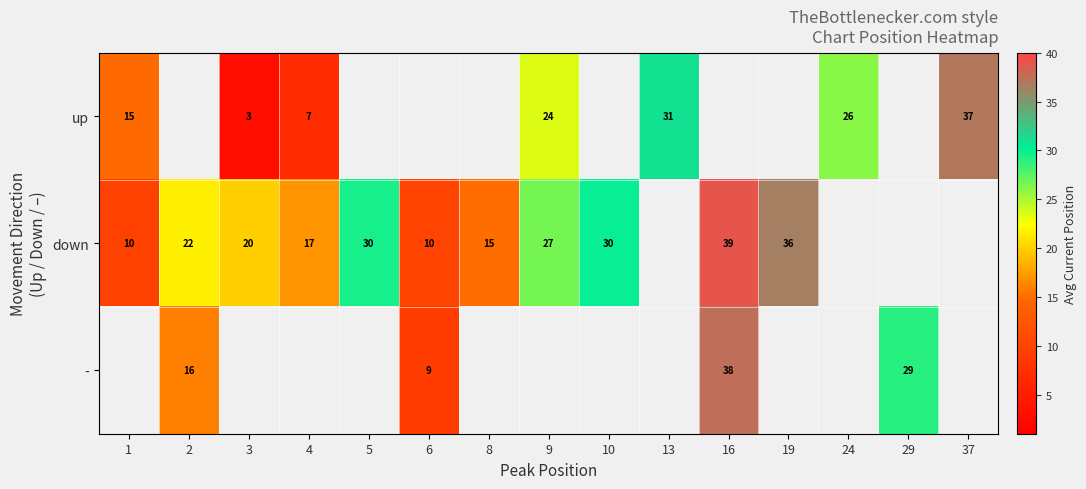

True or false: down has a value of 9.8 at 1.

True